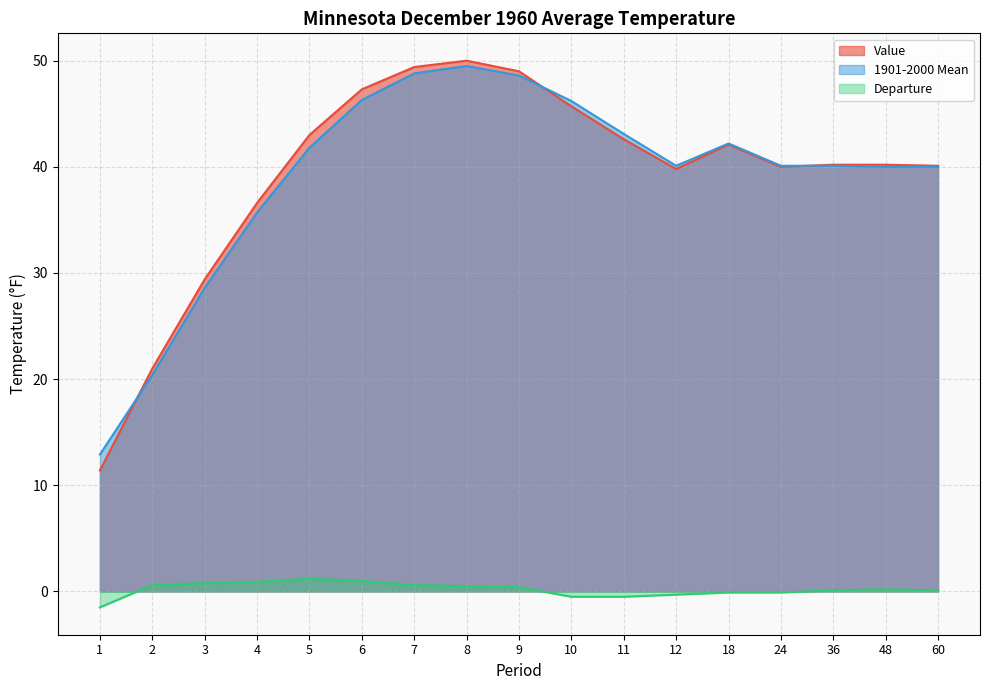

Count the number of data series in this chart.

3